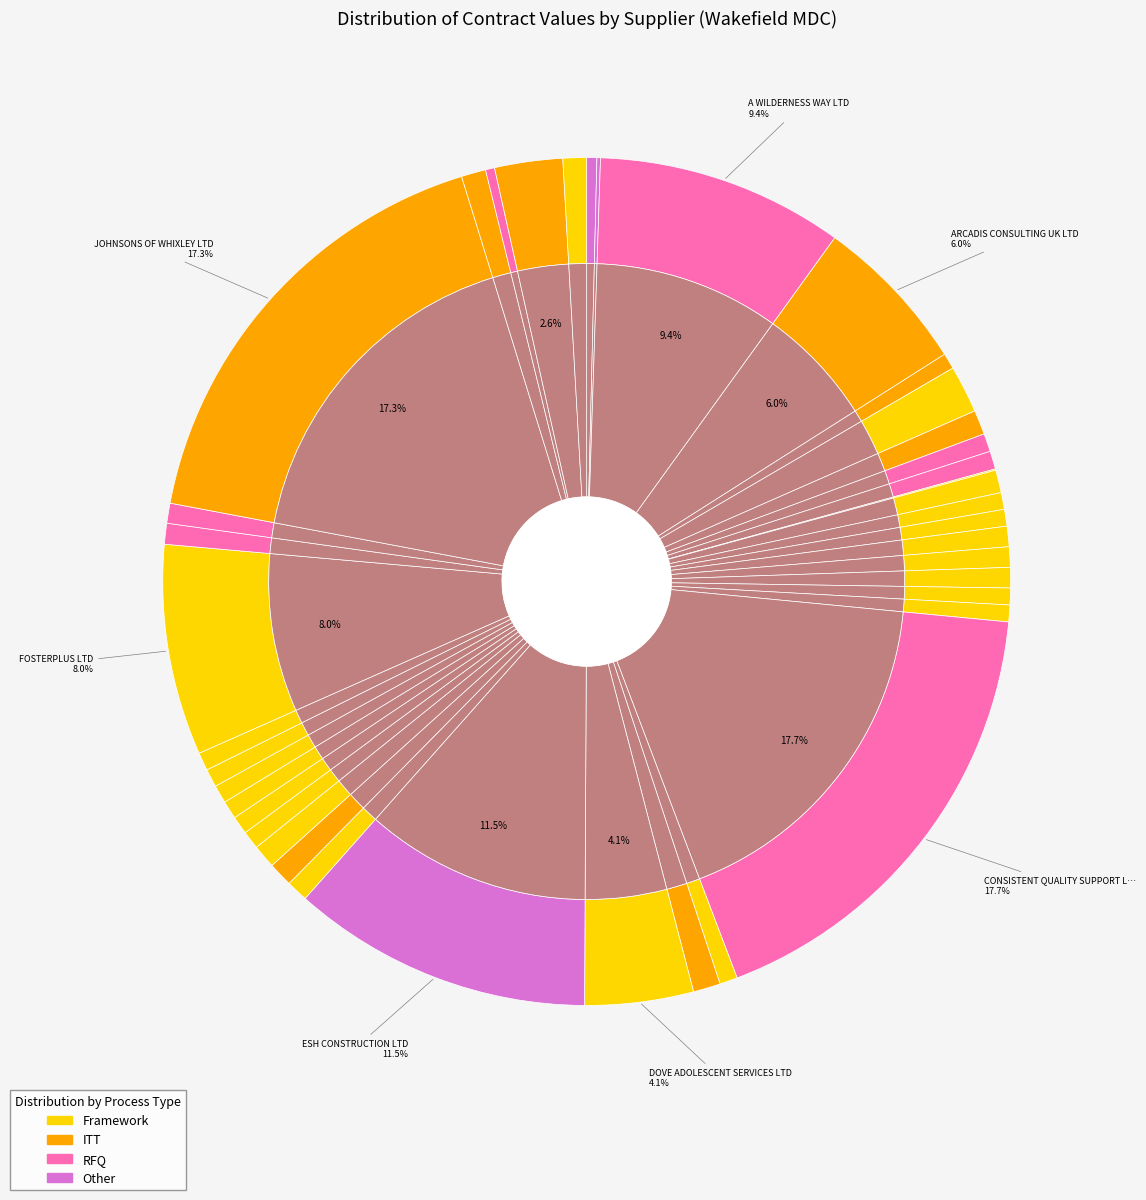

Rank the categories by value from lowest to highest.

COMPASS FOSTERING (C20580), A & C Weber UK Ltd (Mixed Bins), MELVYN EDDY, A & C Weber UK Ltd (bins 1100L), Backstage Academy Ltd, COMPASS FOSTERING (C20576), COMPASS FOSTERING (C20577), COMPASS FOSTERING (C20578), COMPASS FOSTERING (C20579), CORNERSTONE ADOPTION, COLDCARR RECYCLING LTD, COLDCARR RECYCLING (C20585), FOSTERING PEOPLE (C20648), FOSTERING PEOPLE (C20649), FOSTERING PEOPLE (C20650), FOSTERING PEOPLE (C20651), FOSTERING PEOPLE (C20652), FOSTERING PEOPLE (C20653), INSPIRE HOMES LS8 LTD, COMPASS FOSTERING (C20615), COMPASS FOSTERING (C20616), COMPASS FOSTERING (C20617), INDESPENSION LTD, FAMILY FOSTERCARE LTD, COMPASS FOSTERING (C20575), FOSTER CARE ASSOCIATES LTD, ORANGE GROVE FOSTER CARE LIMITED, CLIFFE KENNELS, FLUSHDYKE KENNELS, MANOR KENNELS, DARTINGTON HALL TRUST, BY THE BRIDGE LIMITED, OCTANE HOLDING GROUP LIMITED, DOVE ADOLESCENT SERVICES LTD, ARCADIS CONSULTING UK LTD, FOSTERPLUS LTD, A WILDERNESS WAY LTD, ESH CONSTRUCTION LTD, JOHNSONS OF WHIXLEY LTD, CONSISTENT QUALITY SUPPORT LTD